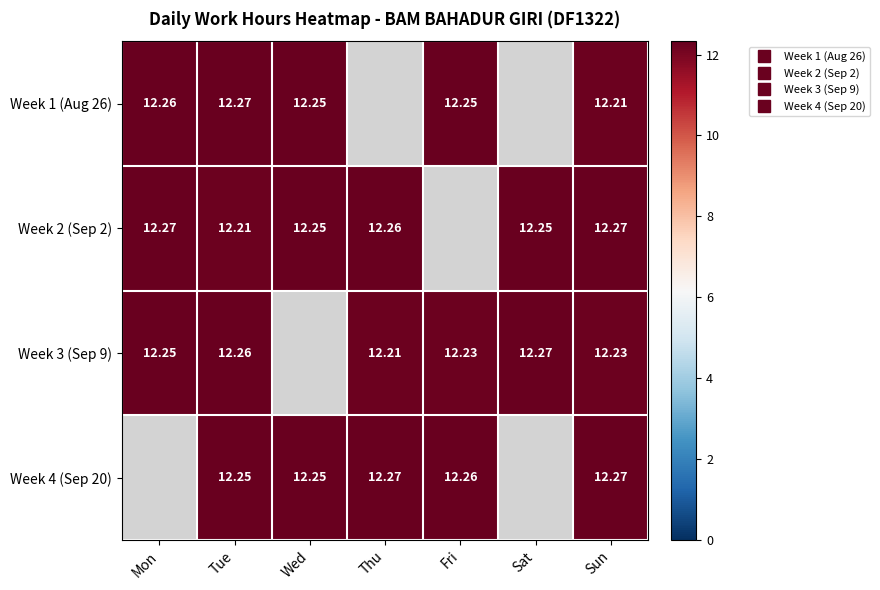

List the labels in order of Week 2 (Sep 2) value, largest first.

Mon, Sun, Thu, Fri, Sat, Wed, Tue